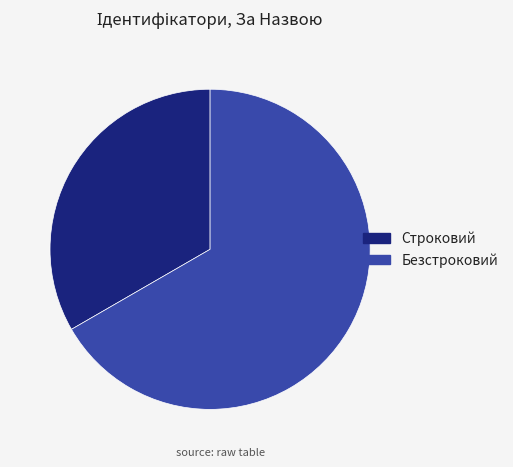

Between Строковий and Безстроковий, which is larger?

Безстроковий